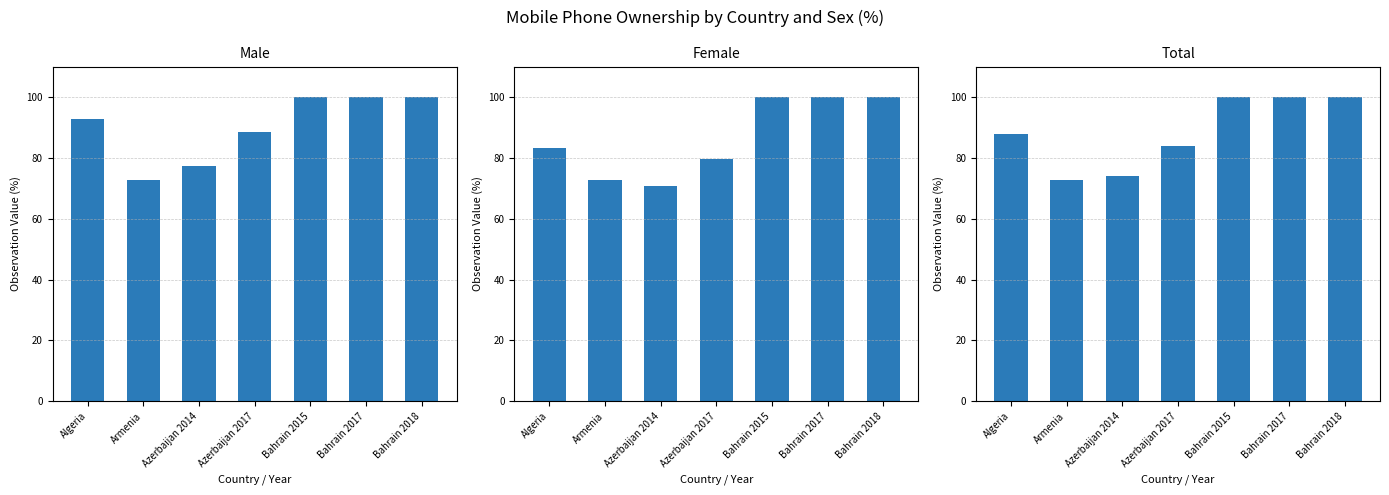

What position from the left is Azerbaijan 2014?

3